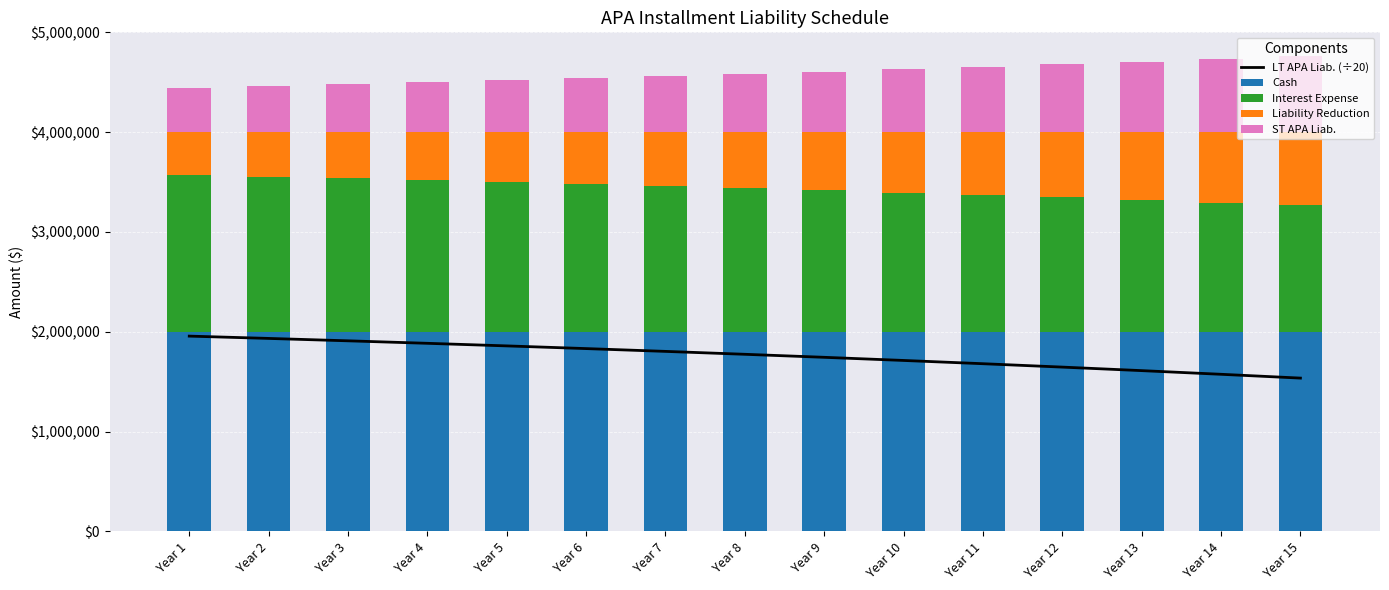

Where does the ST APA Liab. series first go above 582600?

Year 8